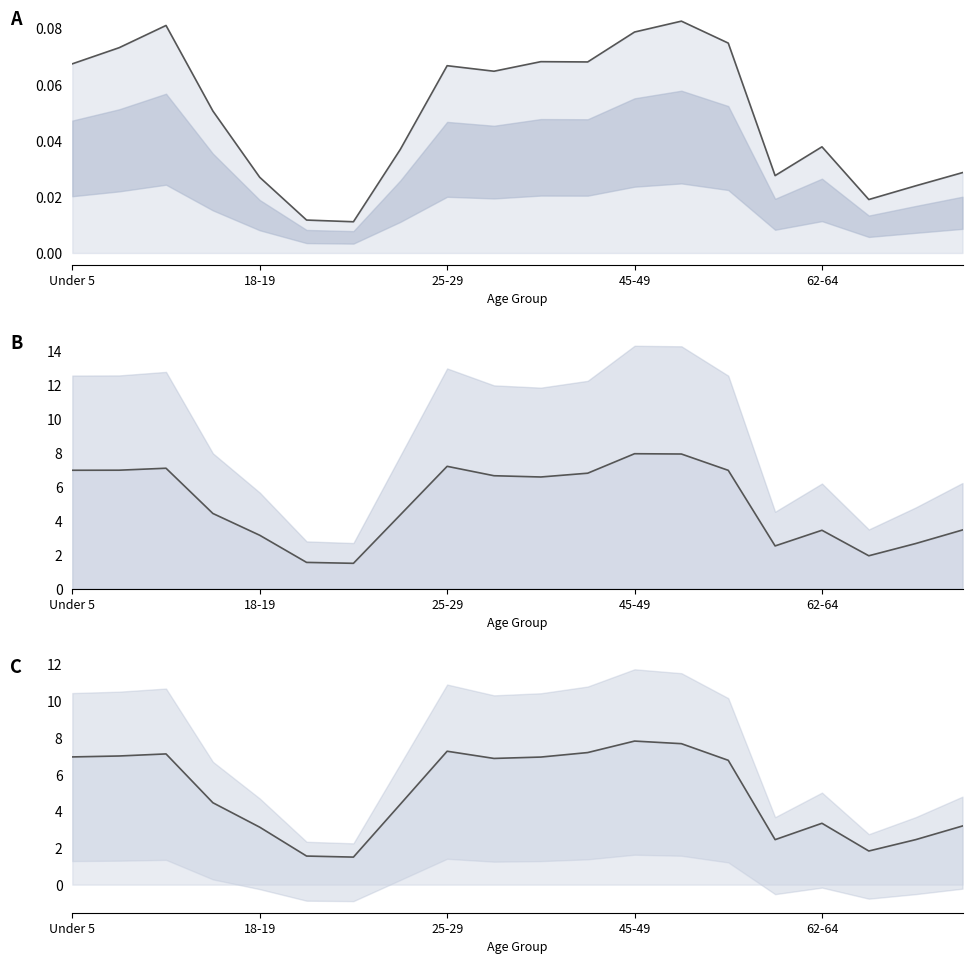

How many categories are shown in the chart?

20